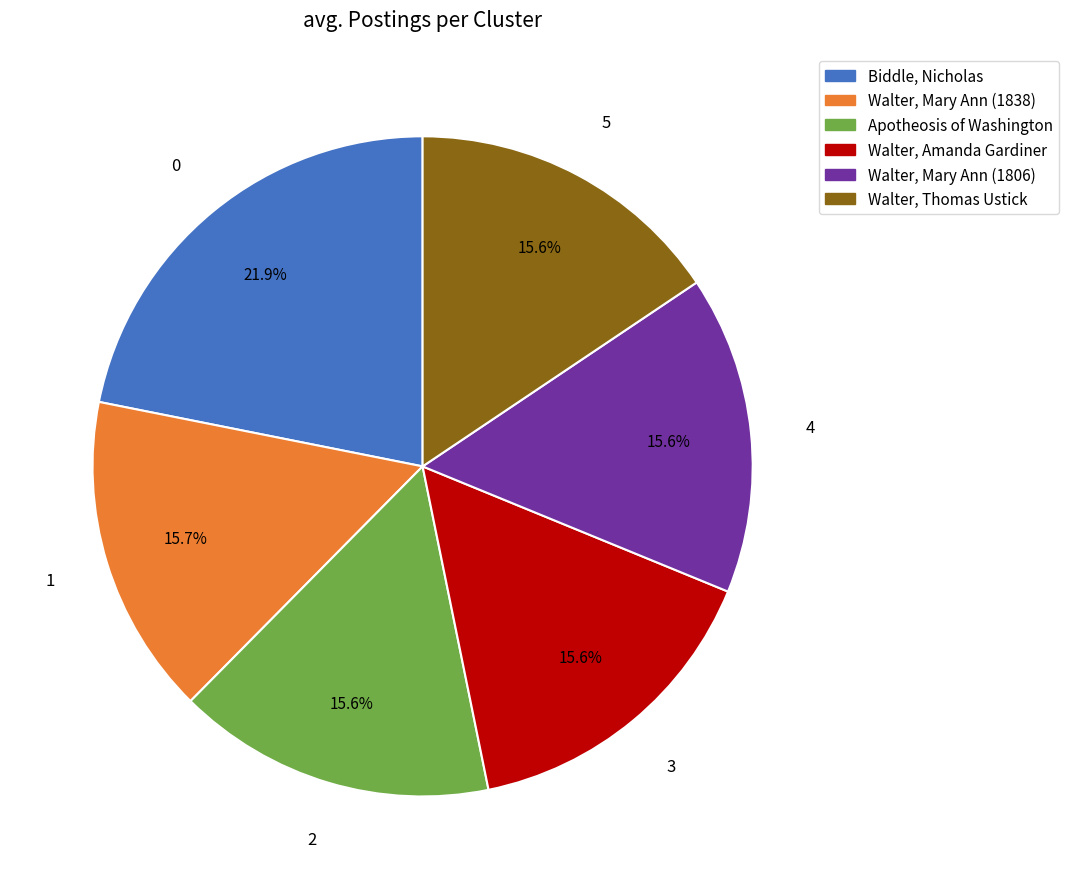

Does any single category account for the majority?

No